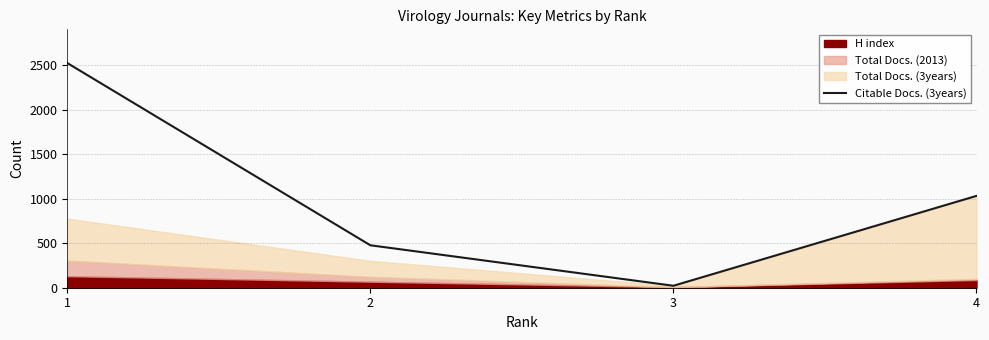

Does the chart display data point markers on the line(s)?

No